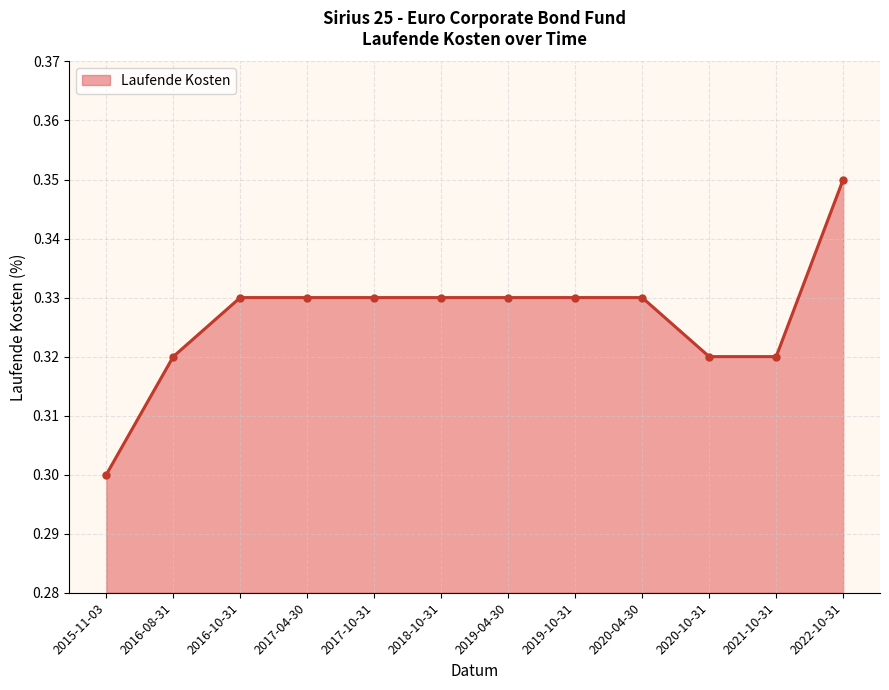

What is the sum of all values?

3.9